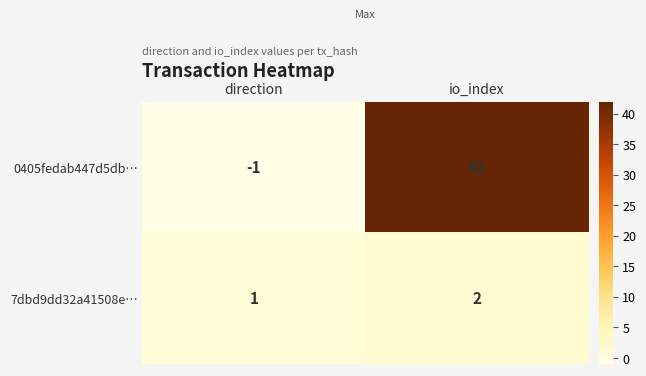

What is the difference between the 0405fedab447d5db… values at io_index and direction?

43